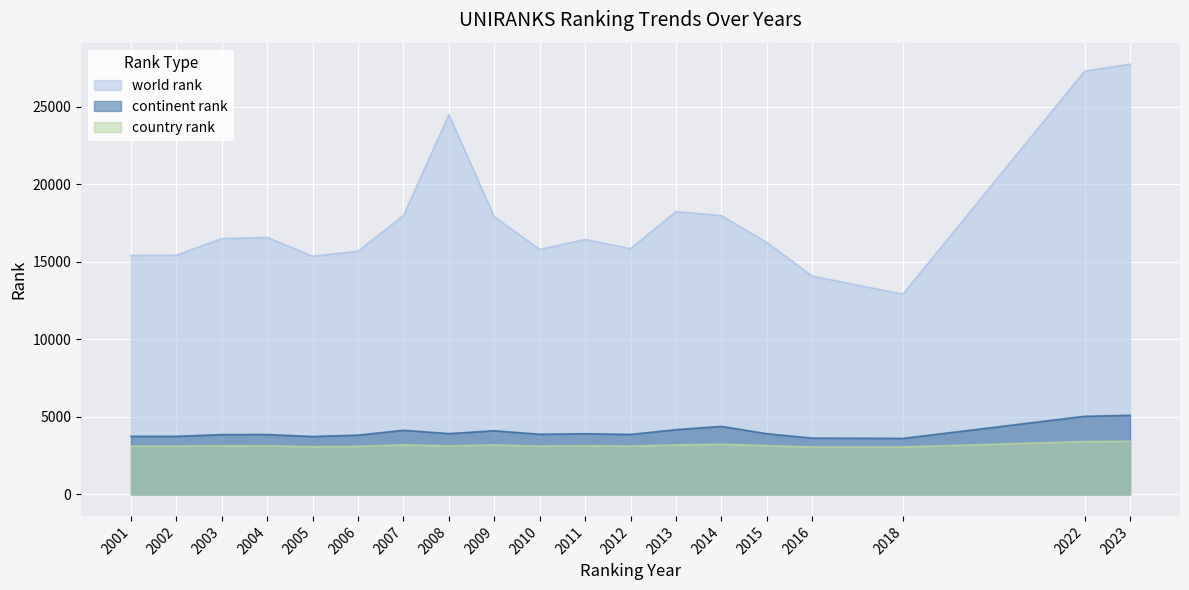

Rank the series by their maximum value, from highest to lowest.

world rank, continent rank, country rank